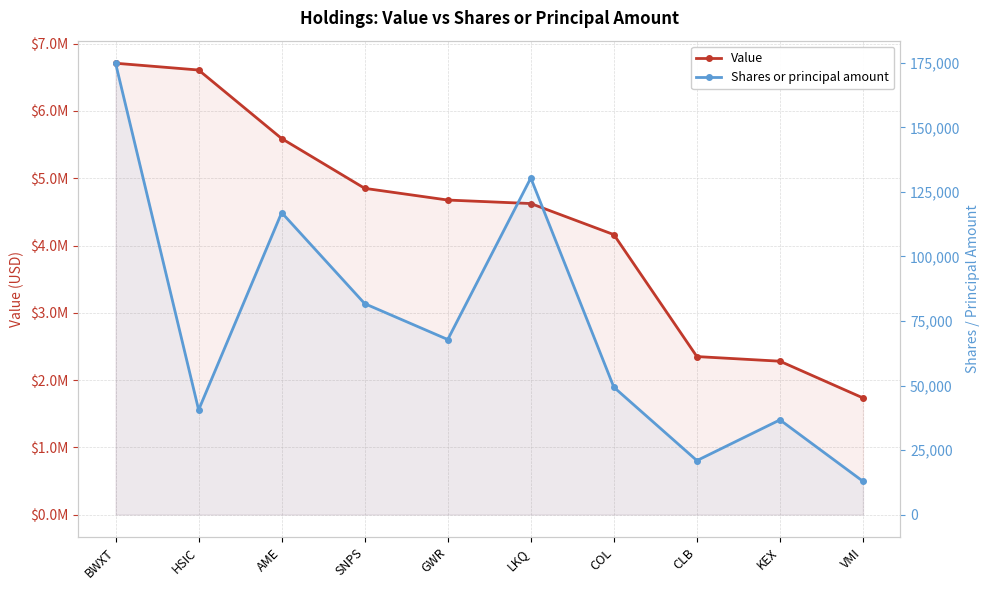

Rank the series by their average value, from lowest to highest.

Shares or principal amount, Value